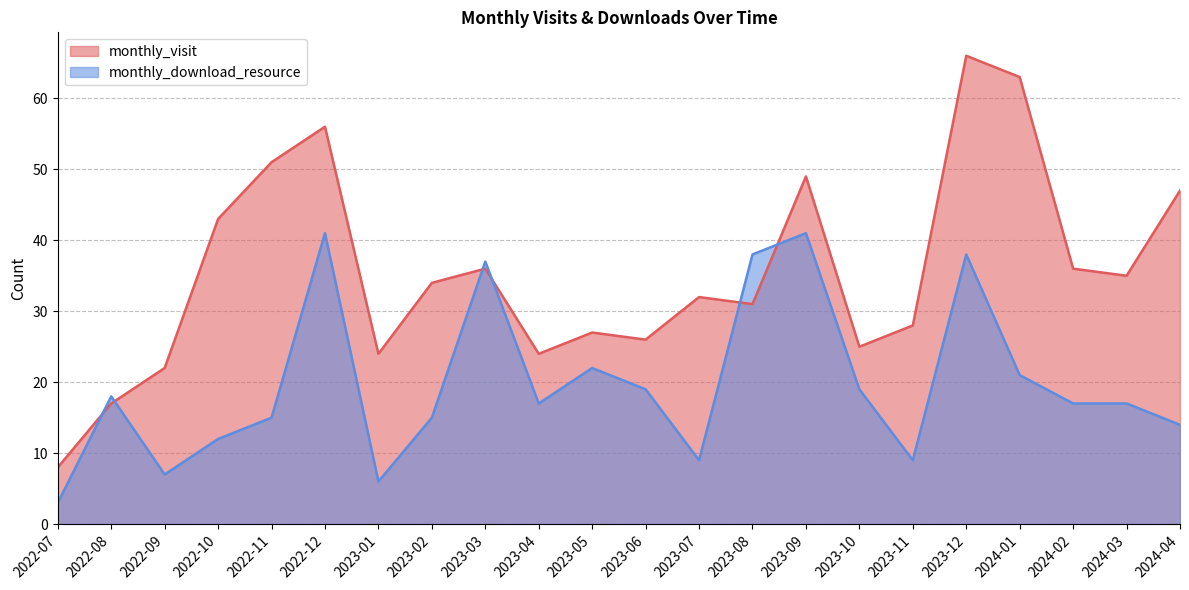

True or false: monthly_visit has a value of 47 at 2023-06.

False